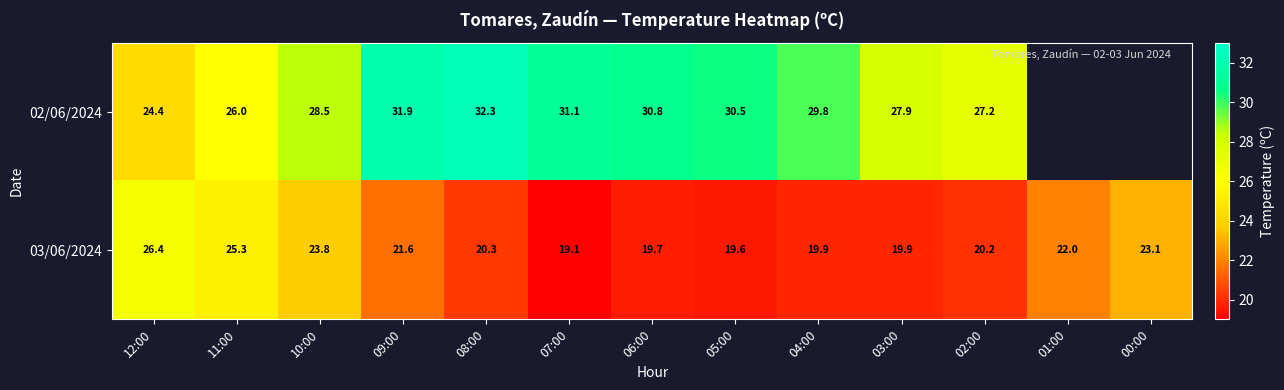

What is the difference between the highest and lowest values at 09:00?

10.3